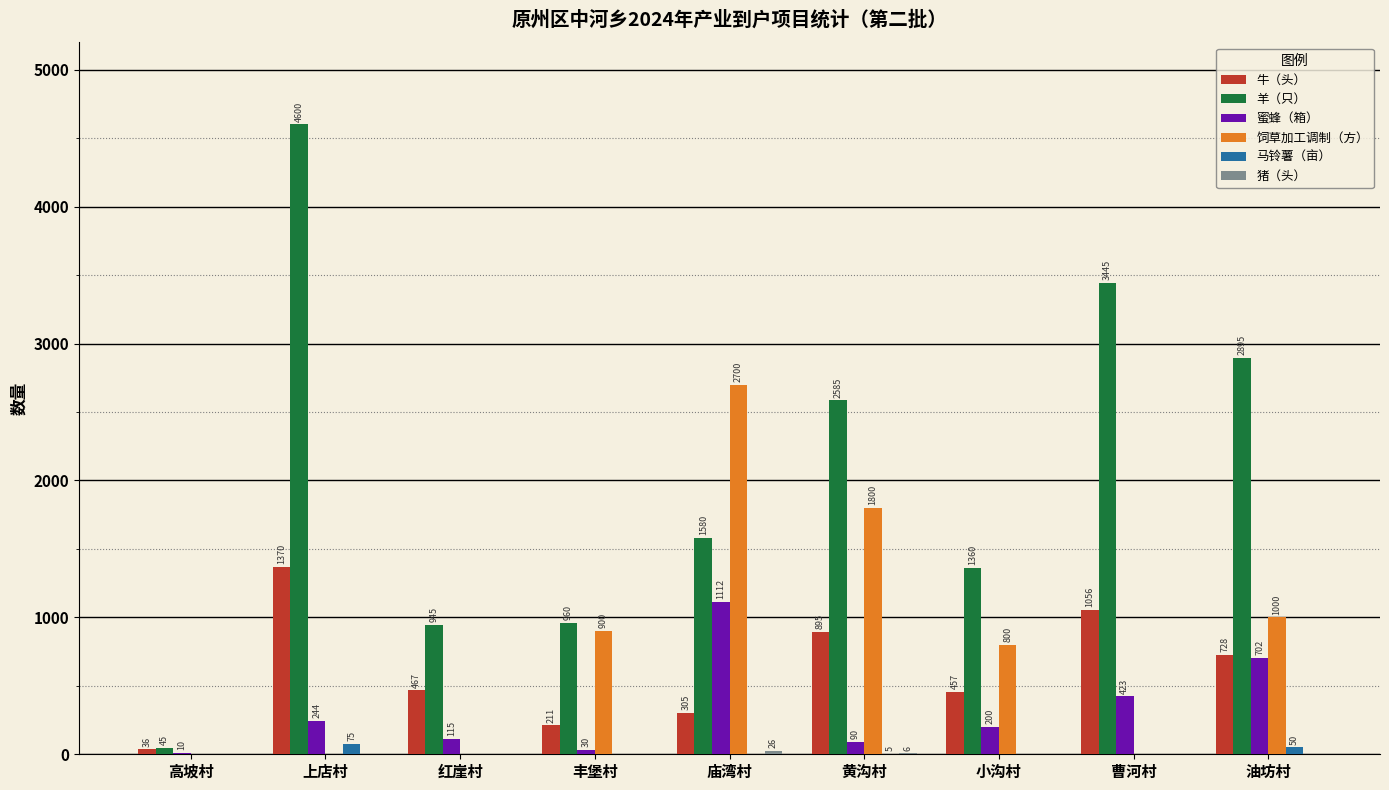

At which label does 牛（头） reach its peak?

上店村